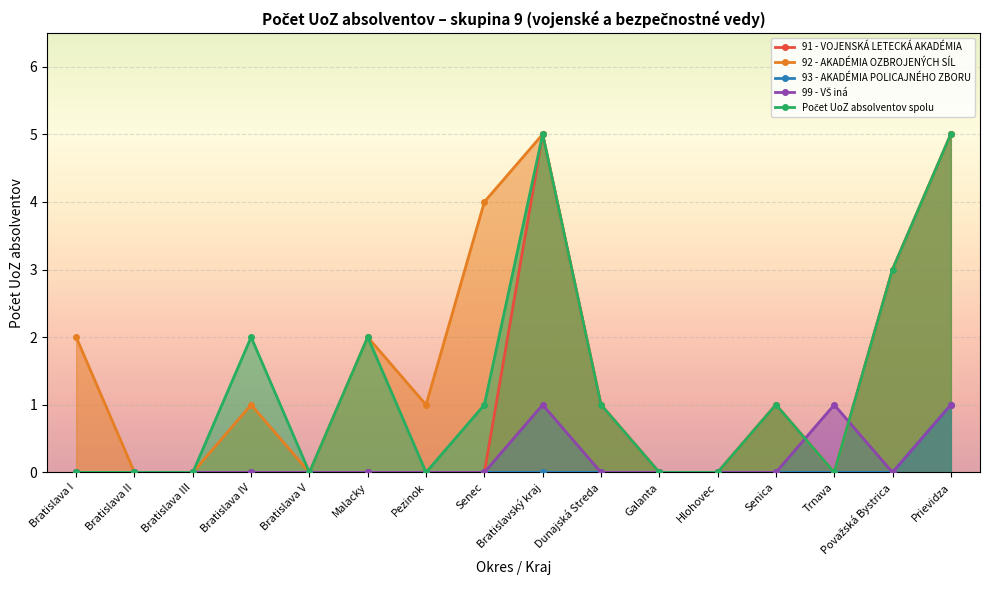

True or false: Počet UoZ absolventov spolu has more than 0 interior local peaks.

True